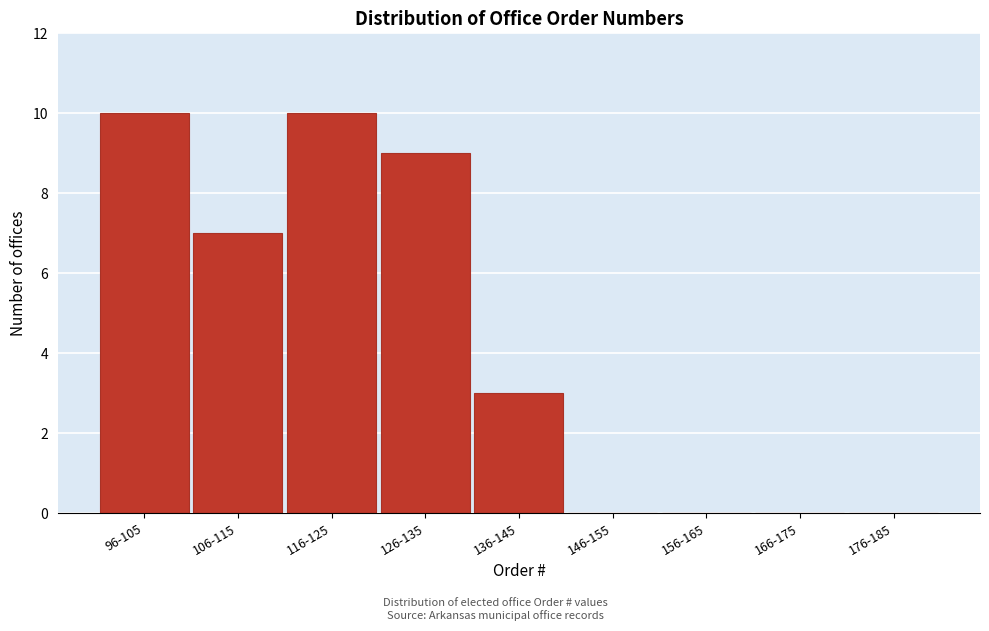

Reading left to right, extract all data points from this chart.

96-105=10	106-115=7	116-125=10	126-135=9	136-145=3	146-155=0	156-165=0	166-175=0	176-185=0